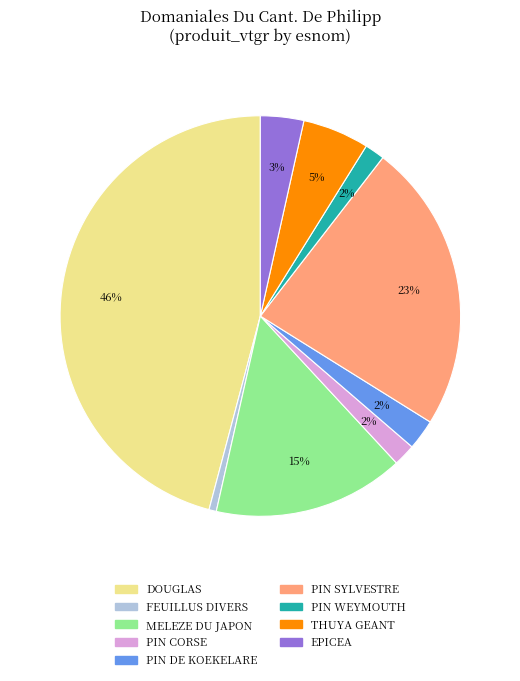

Which has a higher value, DOUGLAS or THUYA GEANT?

DOUGLAS